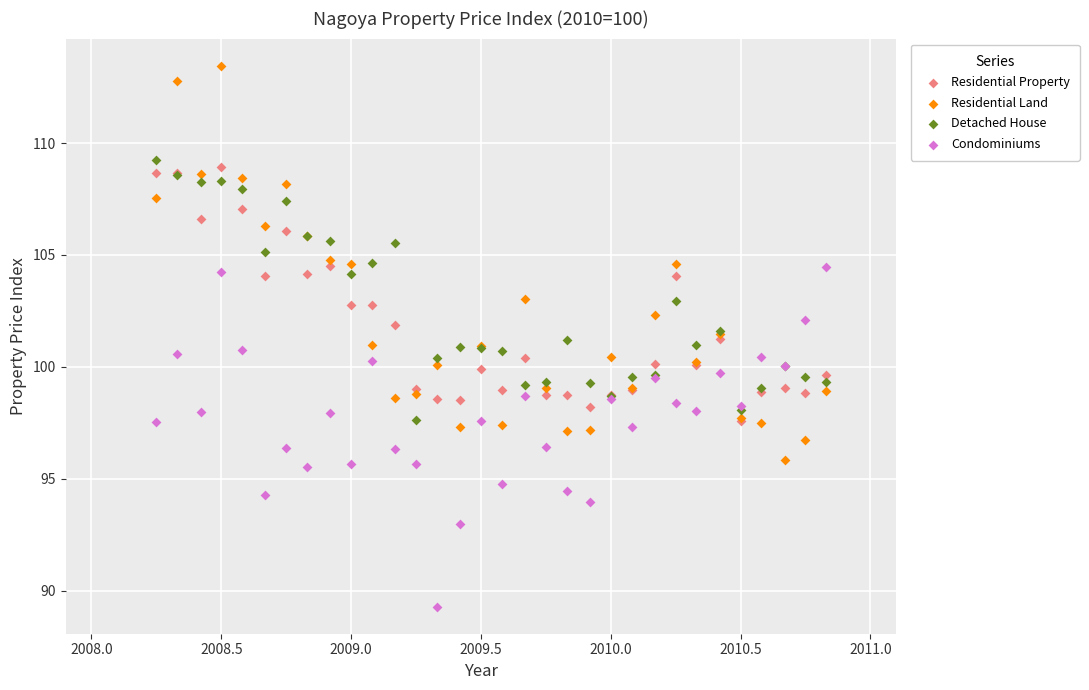

Which series reaches the minimum Y coordinate?

Condominiums